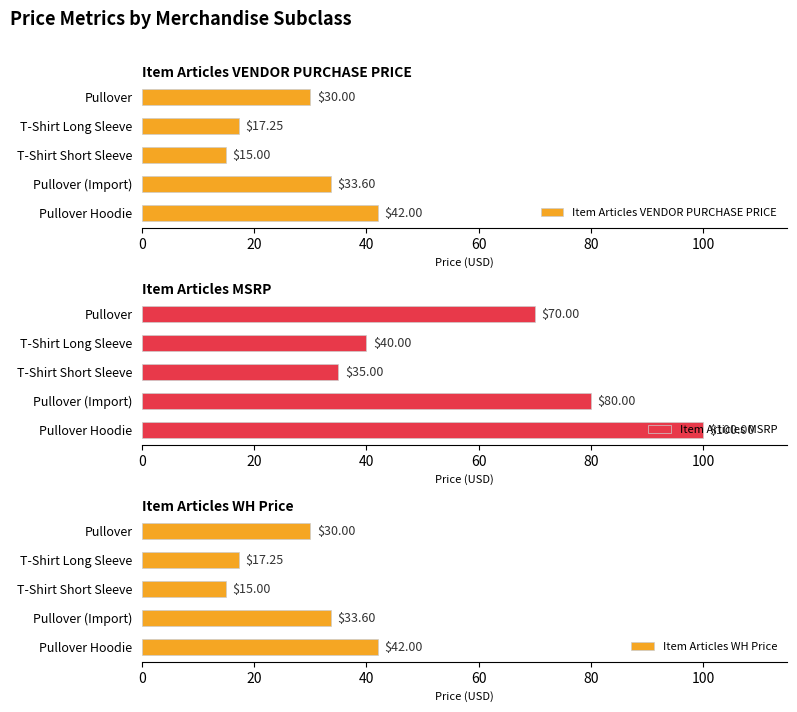

What is the value of the Item Articles VENDOR PURCHASE PRICE bar at the 3rd from the left?

15.0